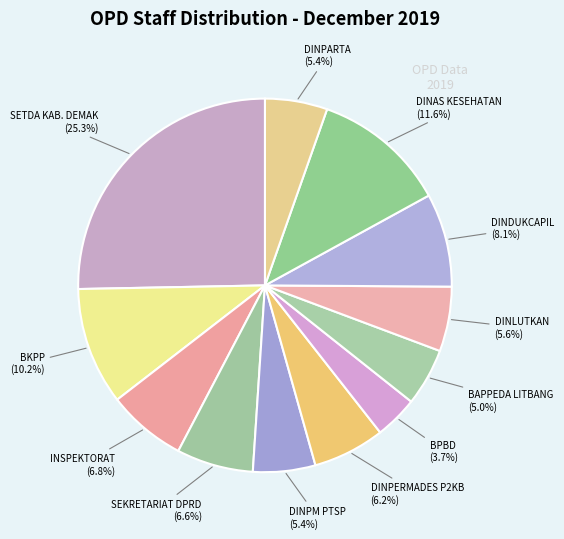

How many segments does this pie chart have?

12